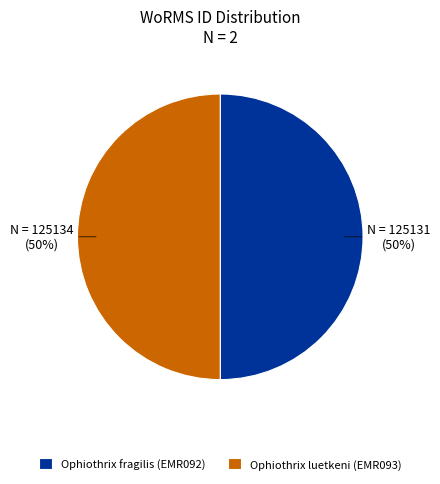

Approximately how many times larger is the value at Ophiothrix fragilis (EMR092) compared to Ophiothrix luetkeni (EMR093)?

1.0